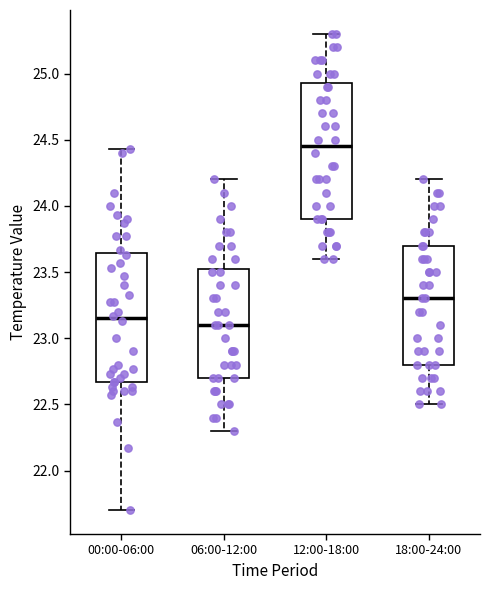

Which box has the highest median line?

12:00-18:00